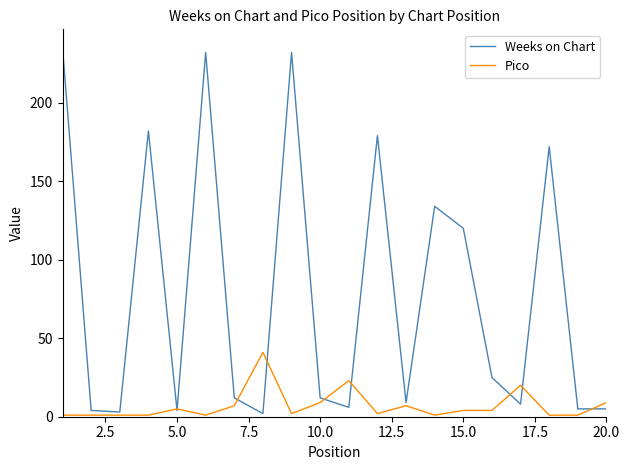

Which series has the largest range (max minus min)?

Weeks on Chart